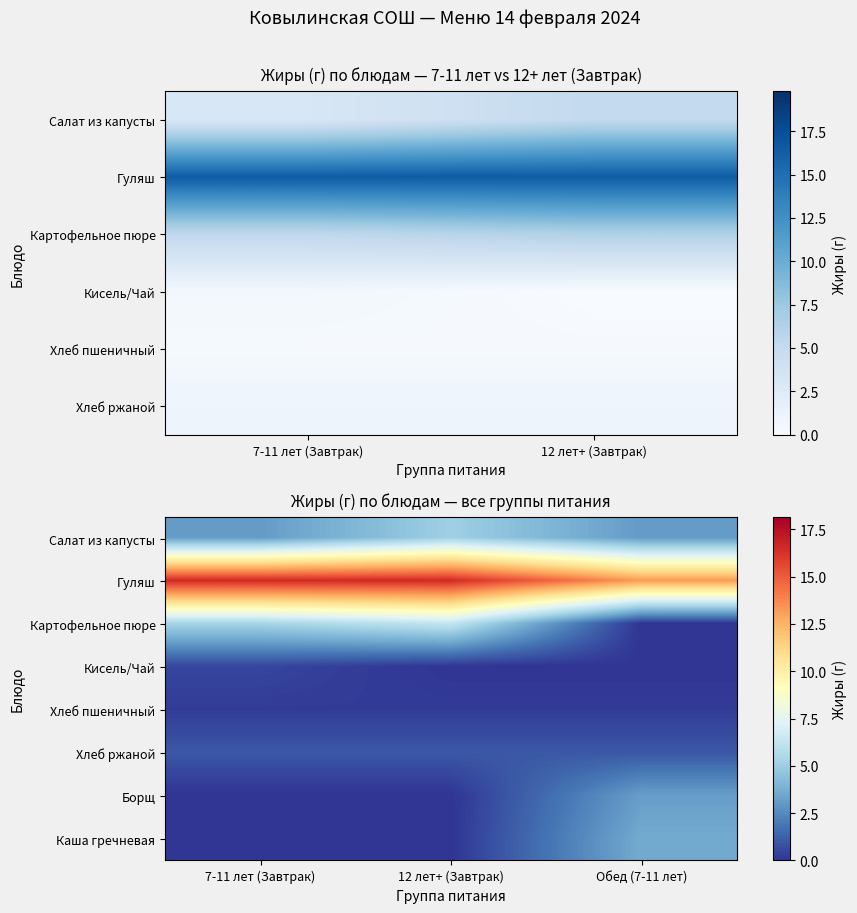

What value does the Гуляш series have at 7-11 лет (Завтрак)?

16.5